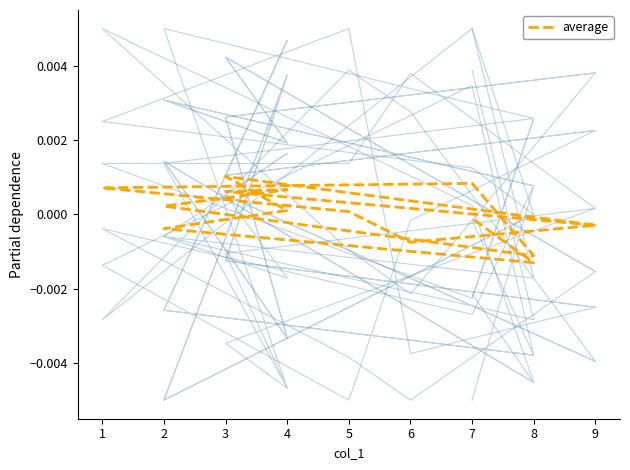

How many values in the col_9 series exceed 0?

8